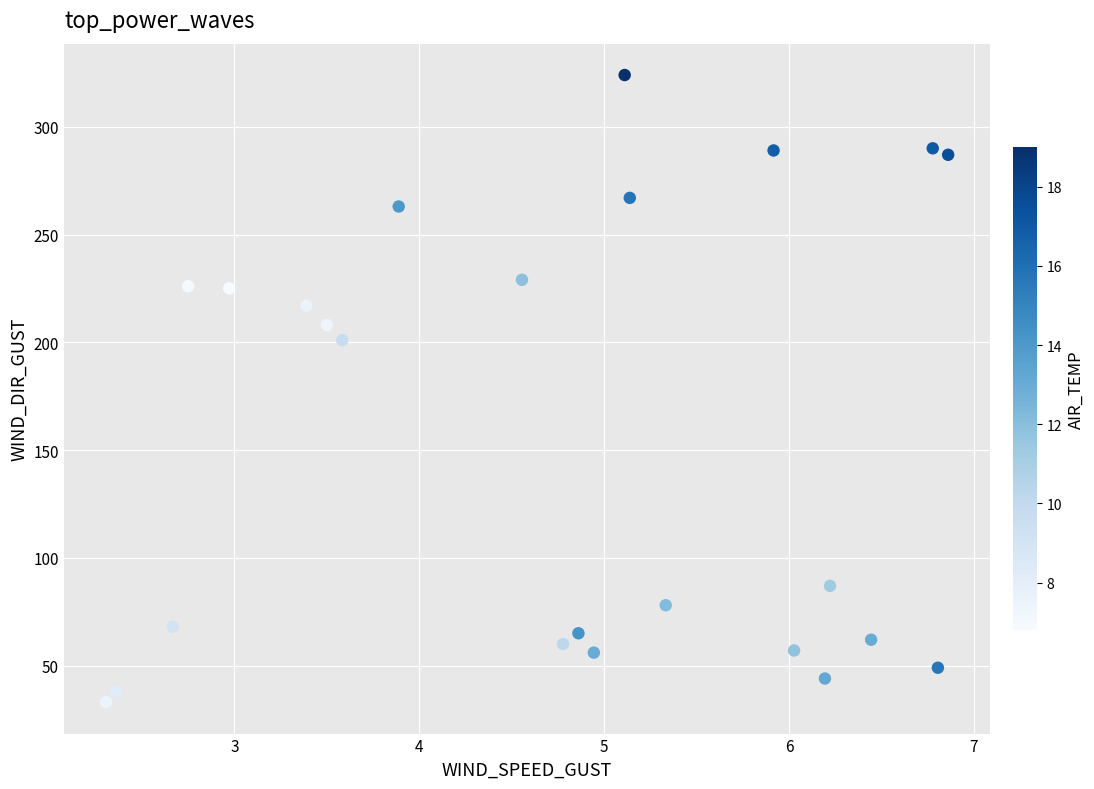

What Y value in the scatter plot is closest to 178?

201